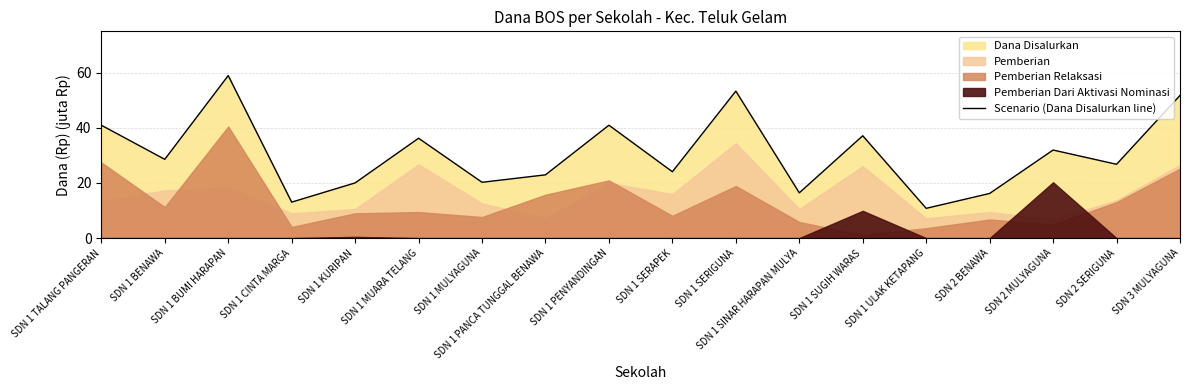

Is it true that the value at SDN 1 SUGIH WARAS is 37.1?

True